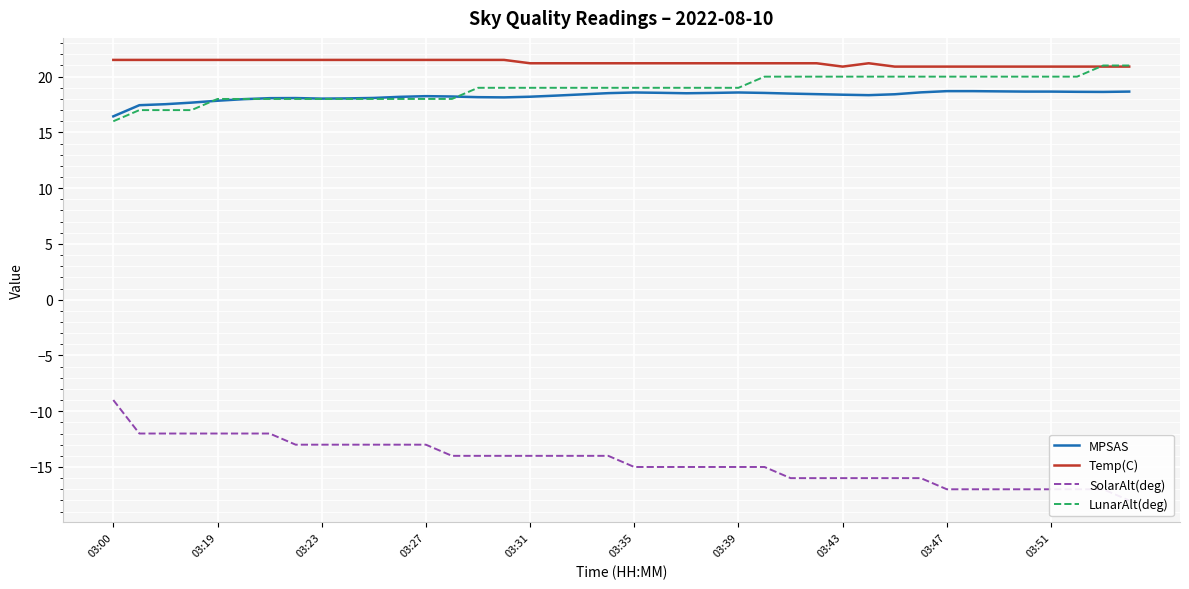

What is the difference between the Temp(C) values at 03:00 and 38?

0.6